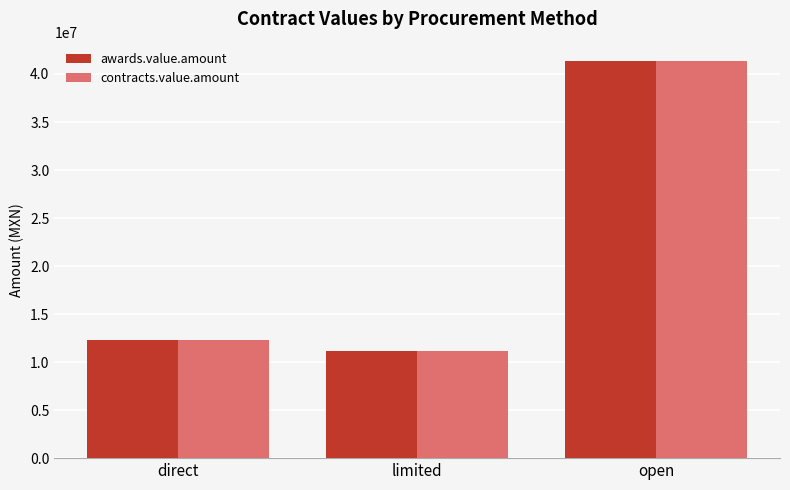

What is the average value of the awards.value.amount series?

21601732.5